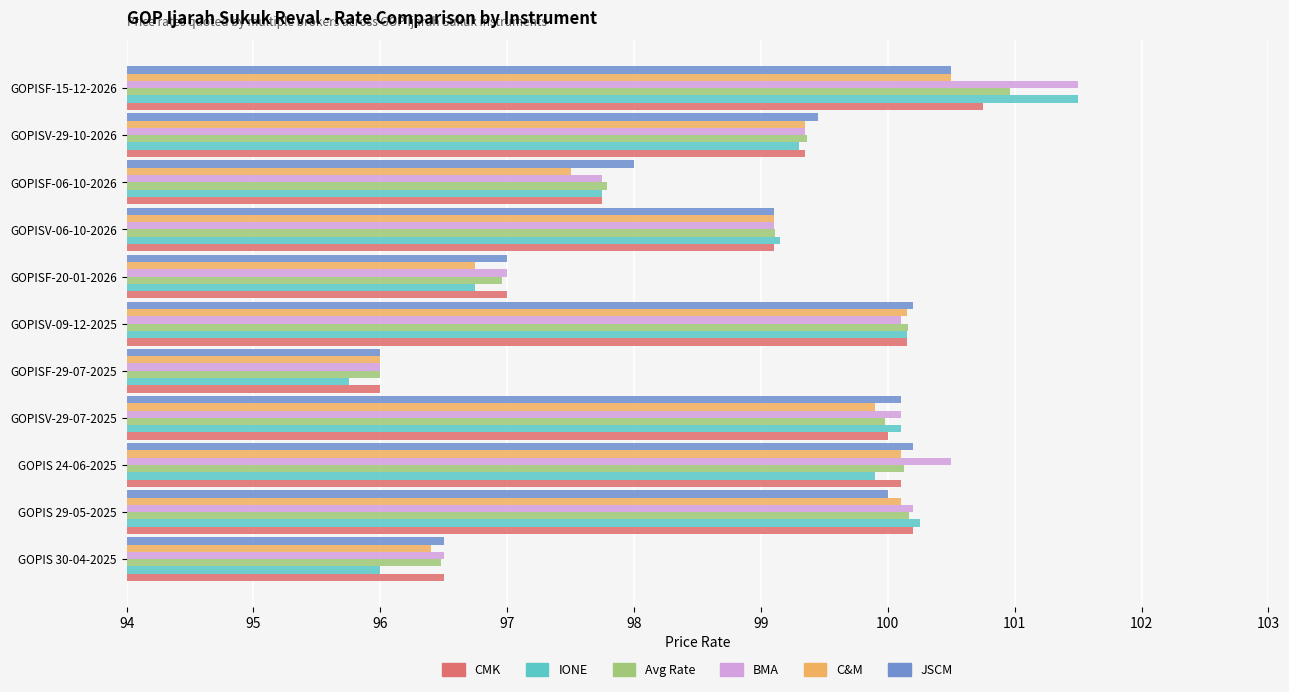

At which category is the sum across all series the highest?

GOPISF-15-12-2026